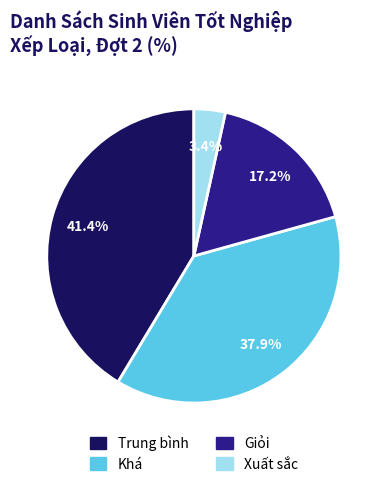

To the nearest percent, what percentage of the pie is Xuất sắc?

3%